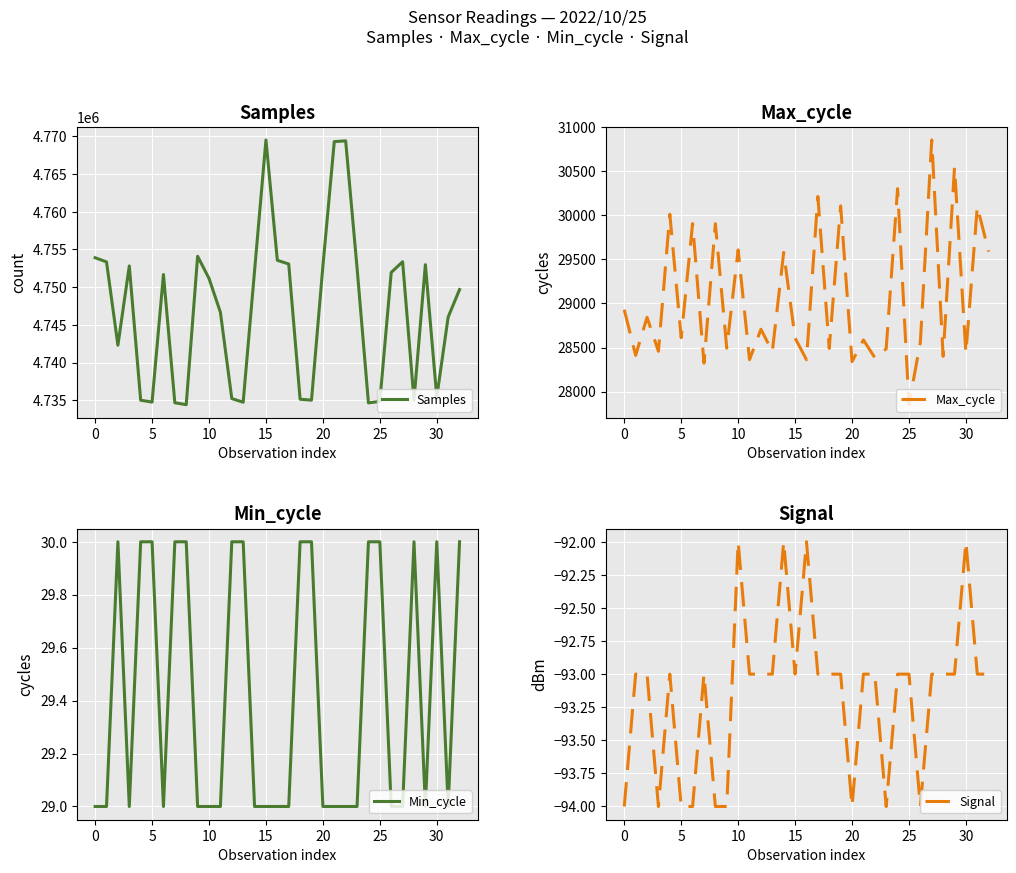

List the series in order of their peak value, highest first.

Samples, Max_cycle, Min_cycle, Signal